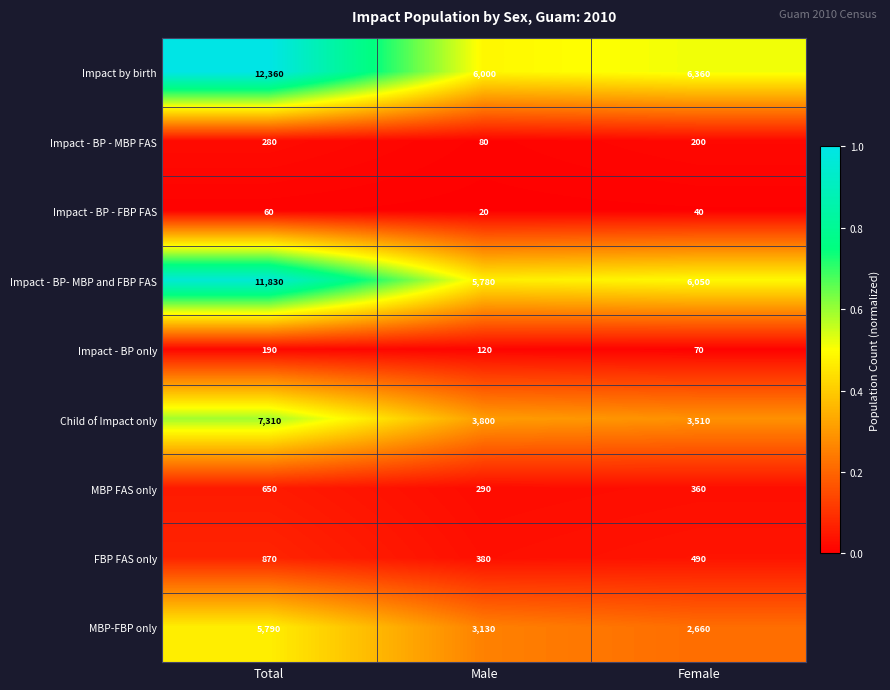

Reading left to right, transcribe all the data shown in this chart.

Impact by birth: Total=12360	Male=6000	Female=6360
Impact - BP - MBP FAS: Total=280	Male=80	Female=200
Impact - BP - FBP FAS: Total=60	Male=20	Female=40
Impact - BP- MBP and FBP FAS: Total=11830	Male=5780	Female=6050
Impact - BP only: Total=190	Male=120	Female=70
Child of Impact only: Total=7310	Male=3800	Female=3510
MBP FAS only: Total=650	Male=290	Female=360
FBP FAS only: Total=870	Male=380	Female=490
MBP-FBP only: Total=5790	Male=3130	Female=2660